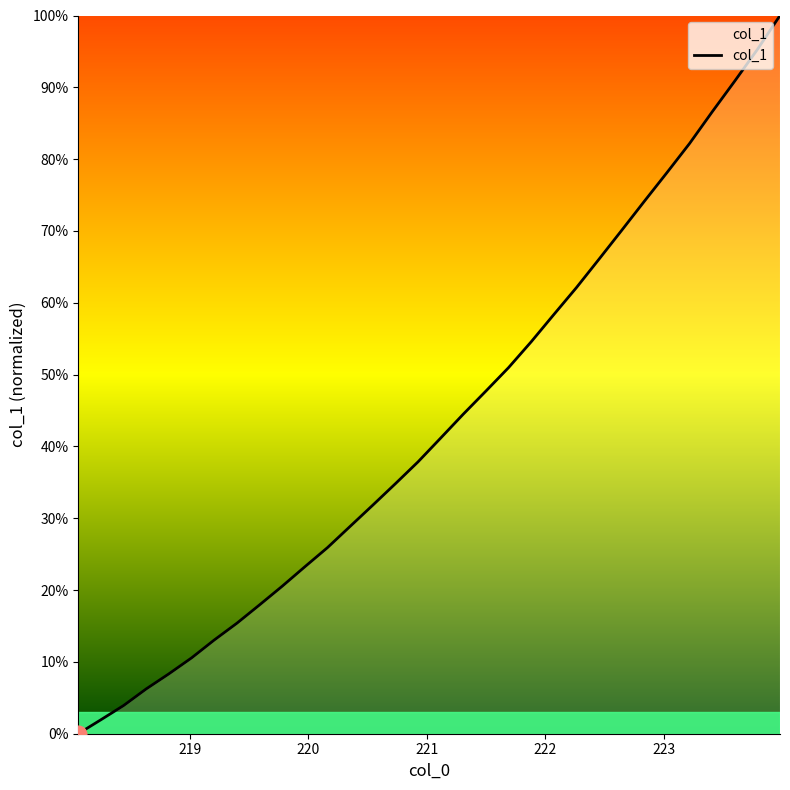

What is the maximum value shown in the chart?

100.0